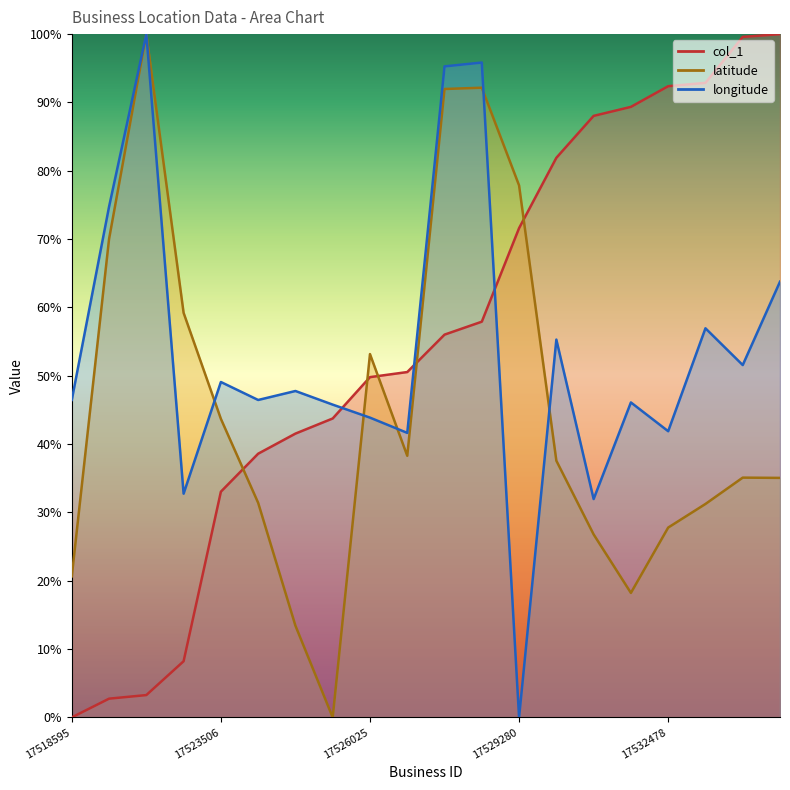

Does the chart have visible grid lines?

No